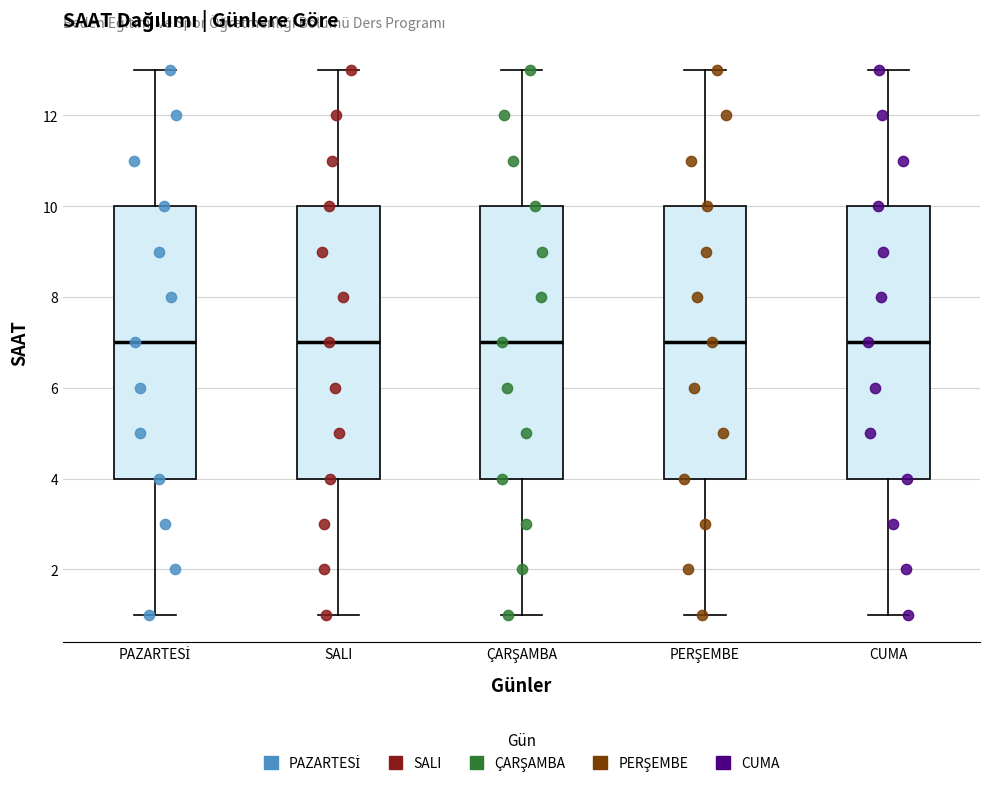

Where does the median line of the box for ÇARŞAMBA sit on the y-axis? The values are not printed on the chart, so give them approximately, as read against the axis.

7